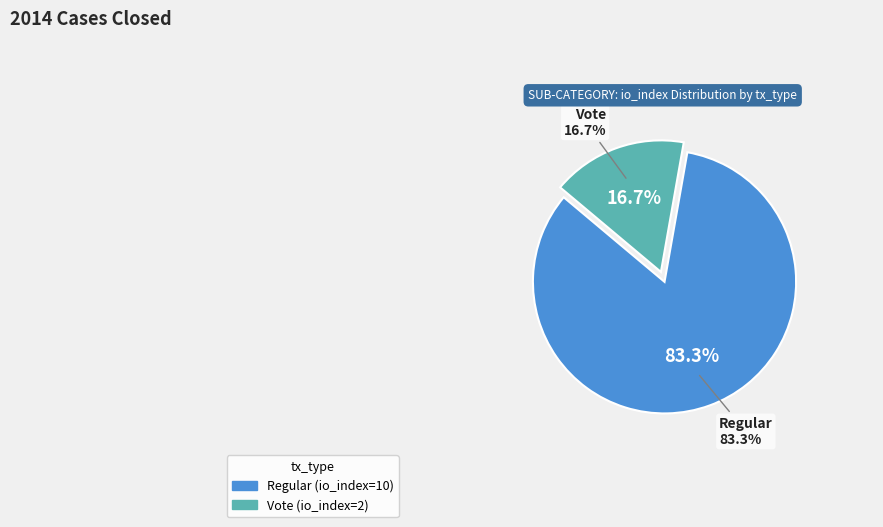

To the nearest percent, what is the difference between the tx_type: Regular (io_index=10) and tx_type: Vote (io_index=2) slice percentages?

67%